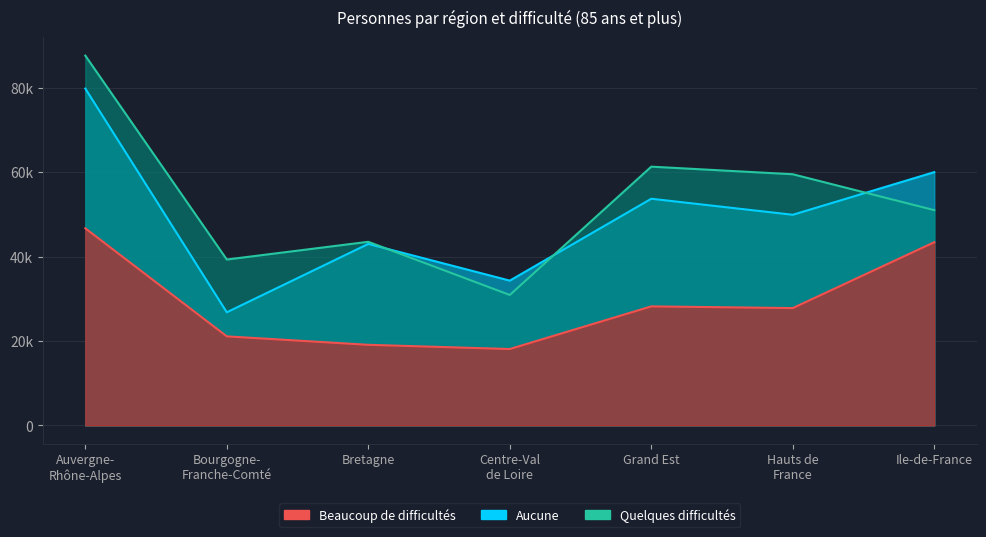

What is the label of the 4th point from the right?

Centre-Val de Loire